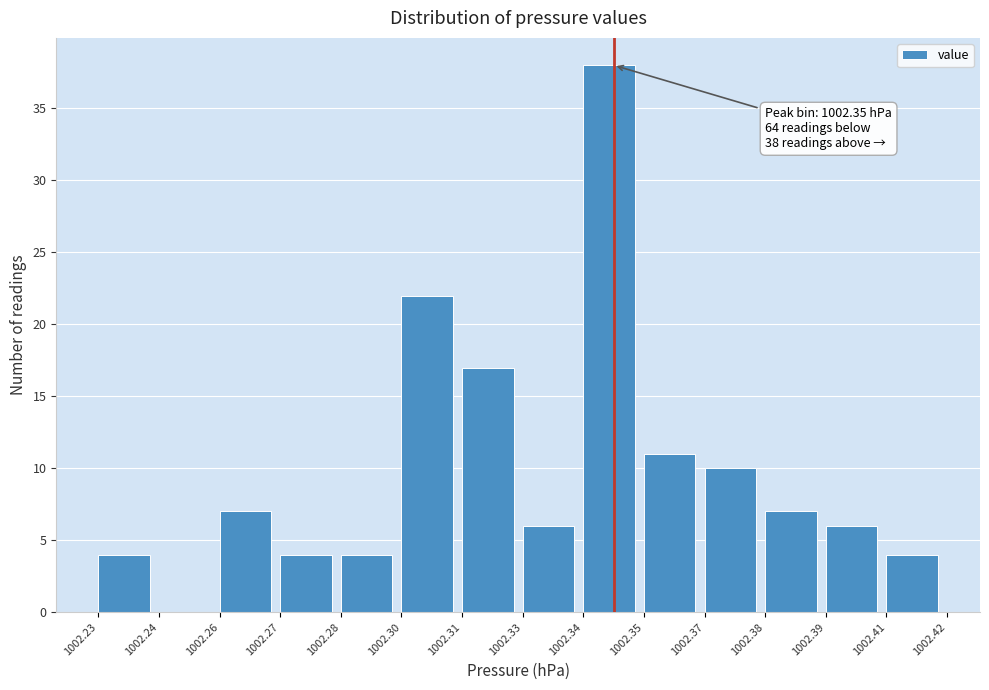

Reading right to left, transcribe all the data shown in this chart.

1002.41=4	1002.39=6	1002.38=7	1002.37=10	1002.35=11	1002.34=38	1002.33=6	1002.31=17	1002.30=22	1002.28=4	1002.27=4	1002.26=7	1002.24=0	1002.23=4